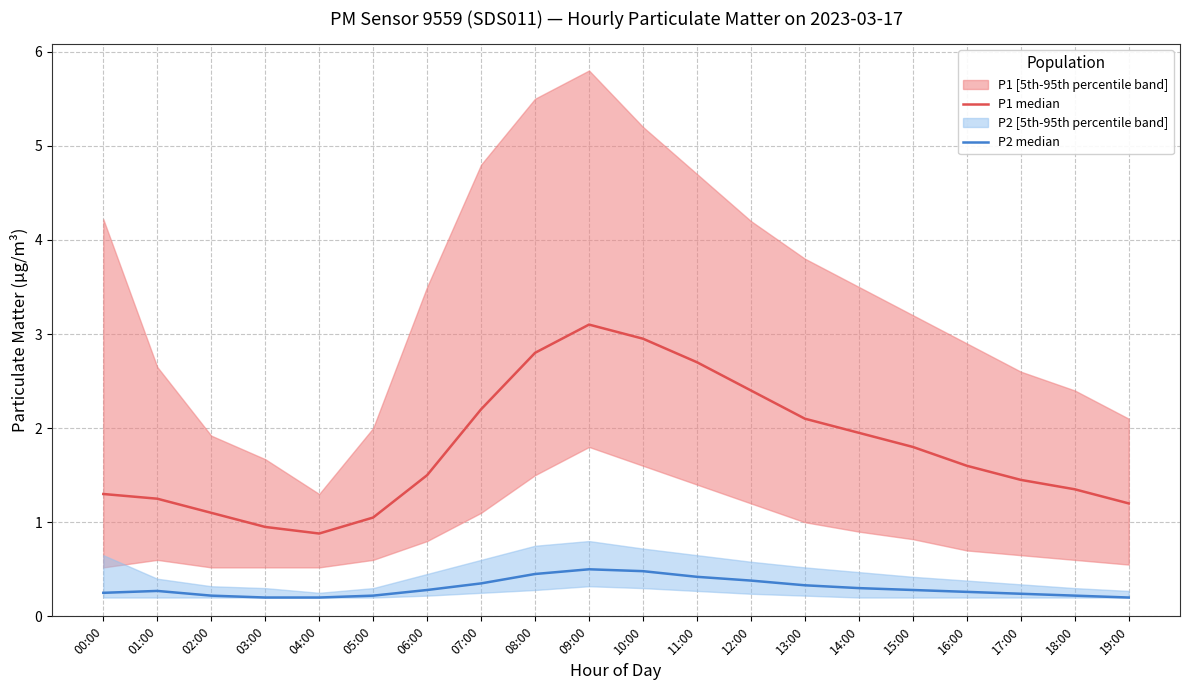

What is the value of the P1 median point at the 2nd from the left?

1.2